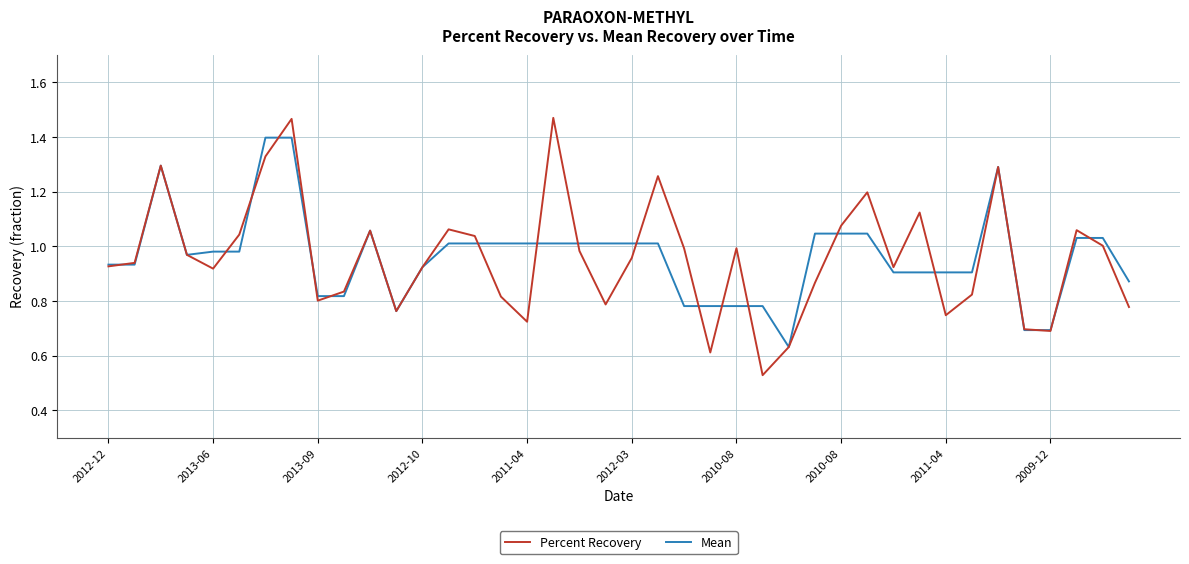

Does the chart display data point markers on the line(s)?

No